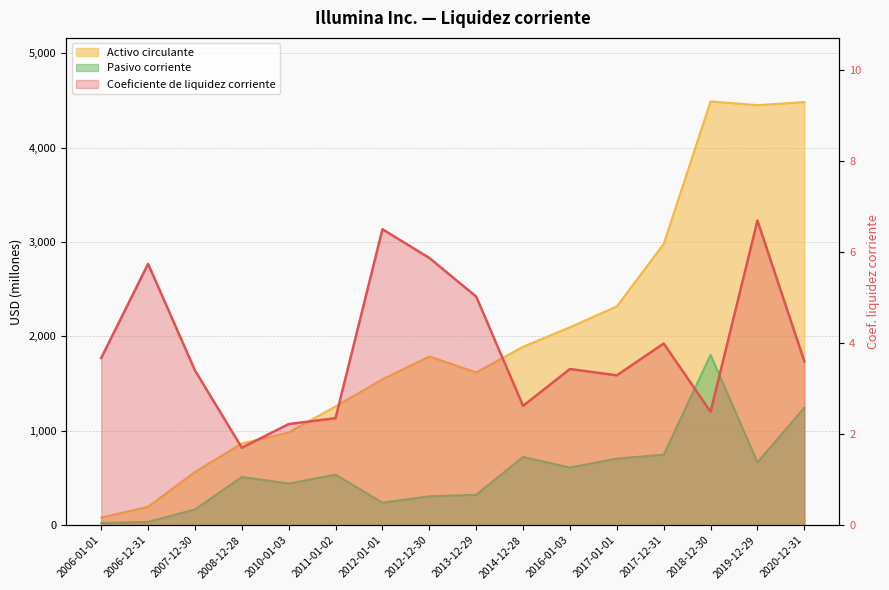

What is the label of the 10th point from the left?

2014-12-28